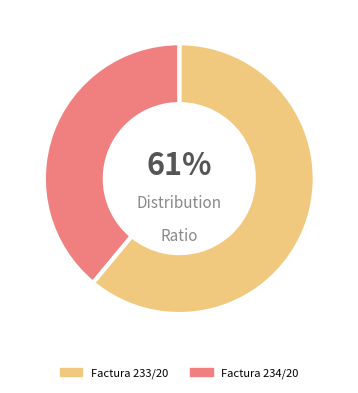

Is the sum of Factura 233/20 and Factura 234/20 greater than half?

Yes